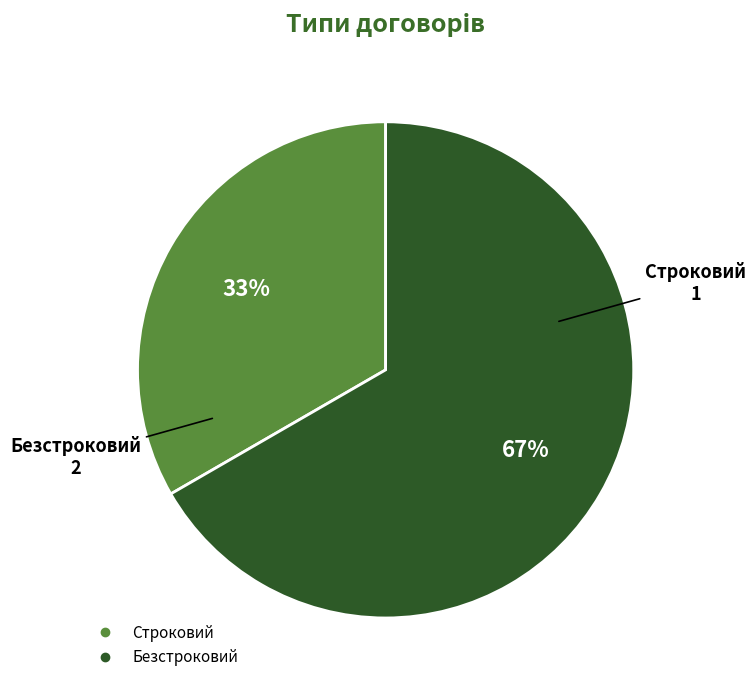

True or false: Строковий accounts for 33% of the total.

True